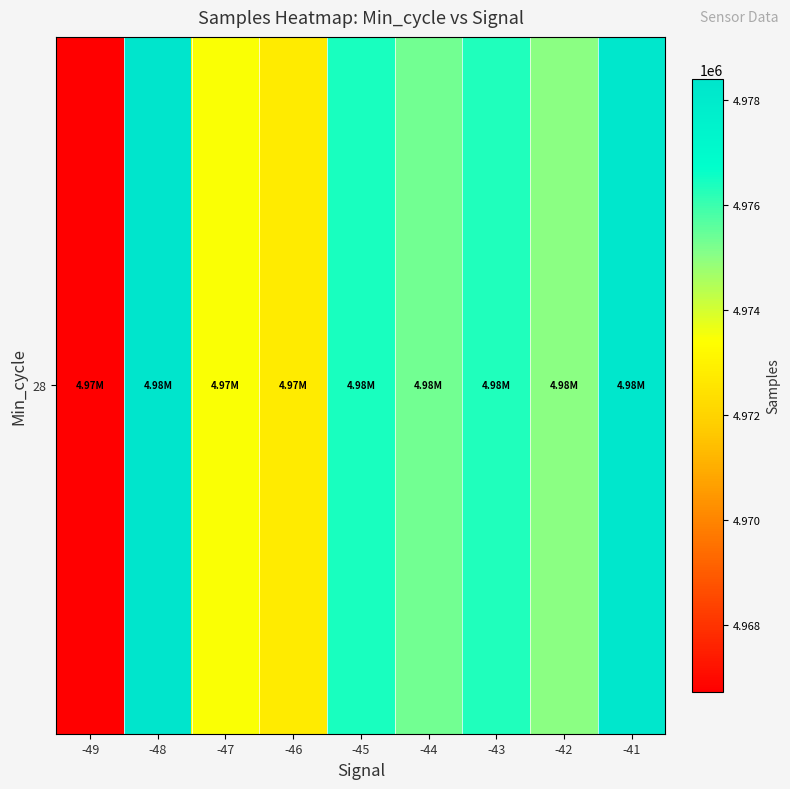

At which category does the chart reach its peak across all series?

-48